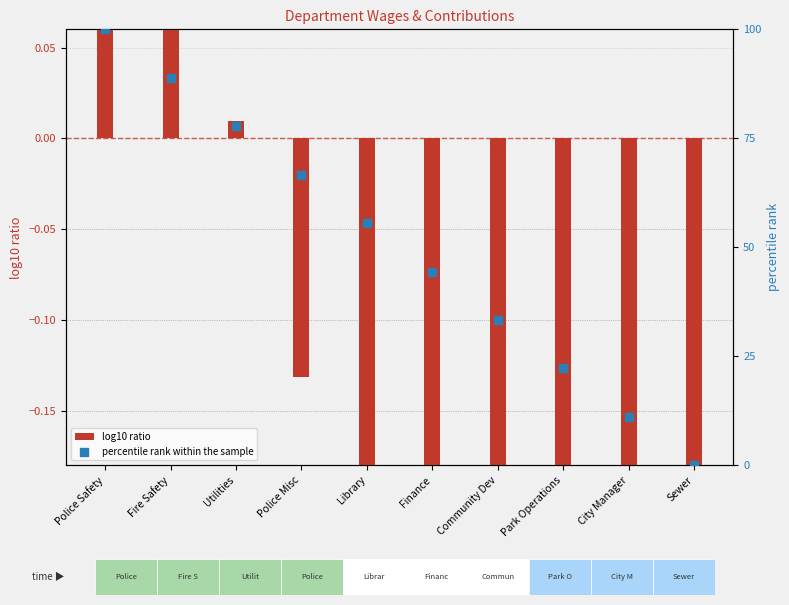

What are all the series names shown in the legend?

log10 ratio, percentile rank within the sample